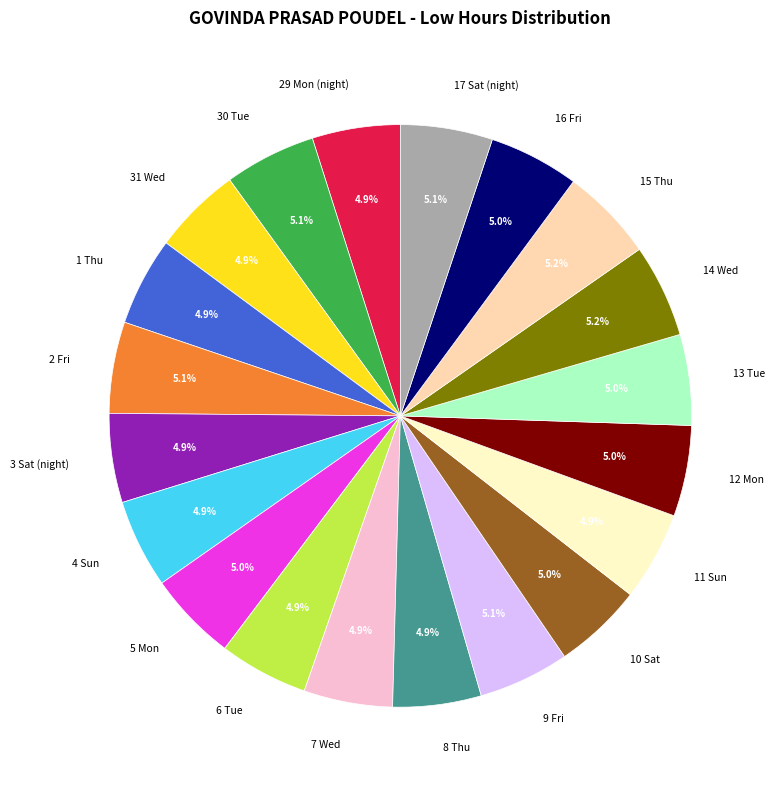

Combined, what portion of the pie is 8 Thu and 15 Thu?

10.1%